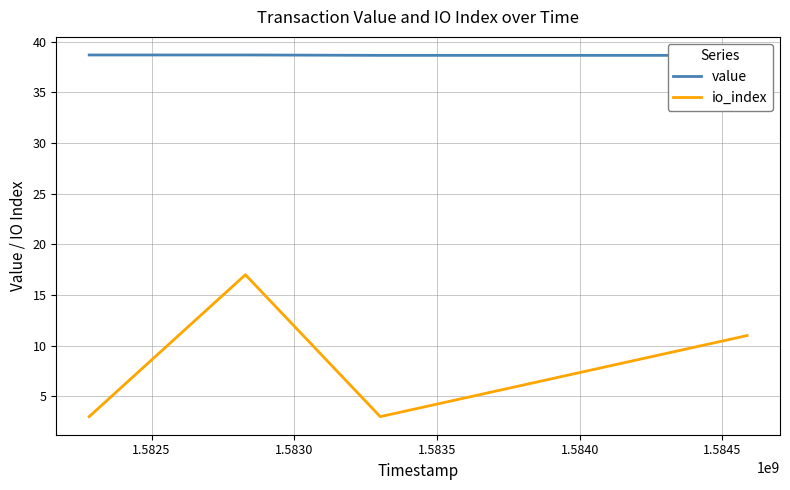

True or false: value has more than 0 points higher than both neighbors.

False